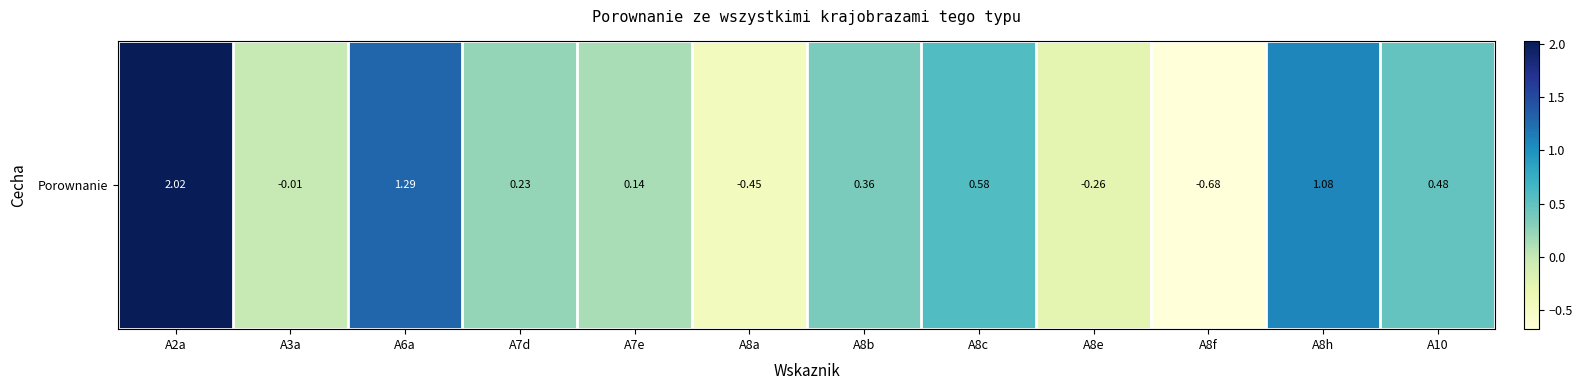

What is the approximate value at A8f?

-0.7